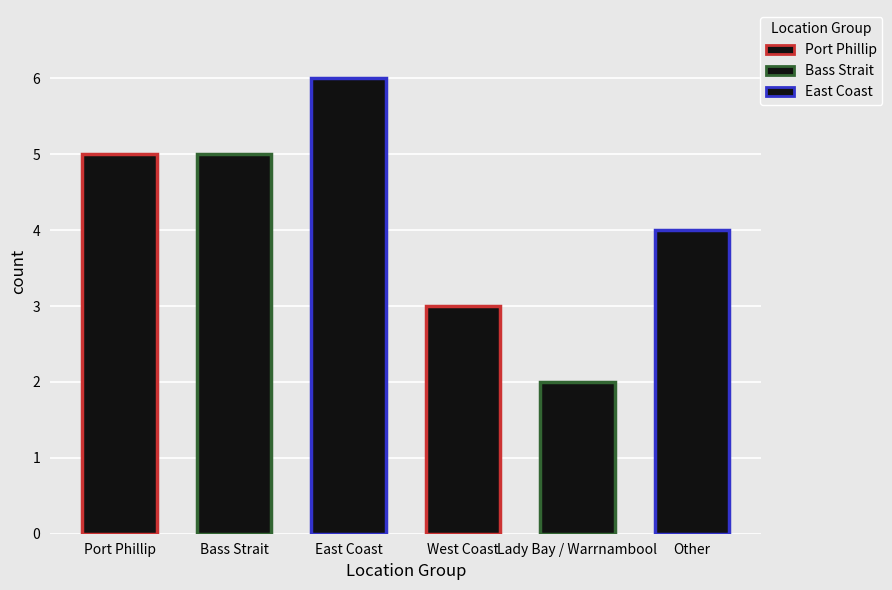

Reading left to right, list all the values displayed in this chart.

Port Phillip=5	Bass Strait=5	East Coast=6	West Coast=3	Lady Bay / Warrnambool=2	Other=4